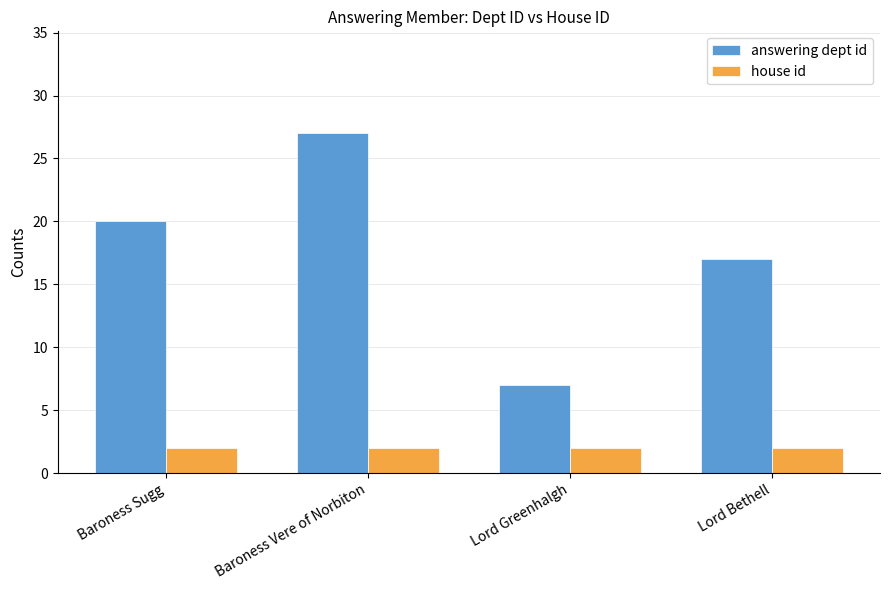

What value does the house id series have at Lord Greenhalgh?

2